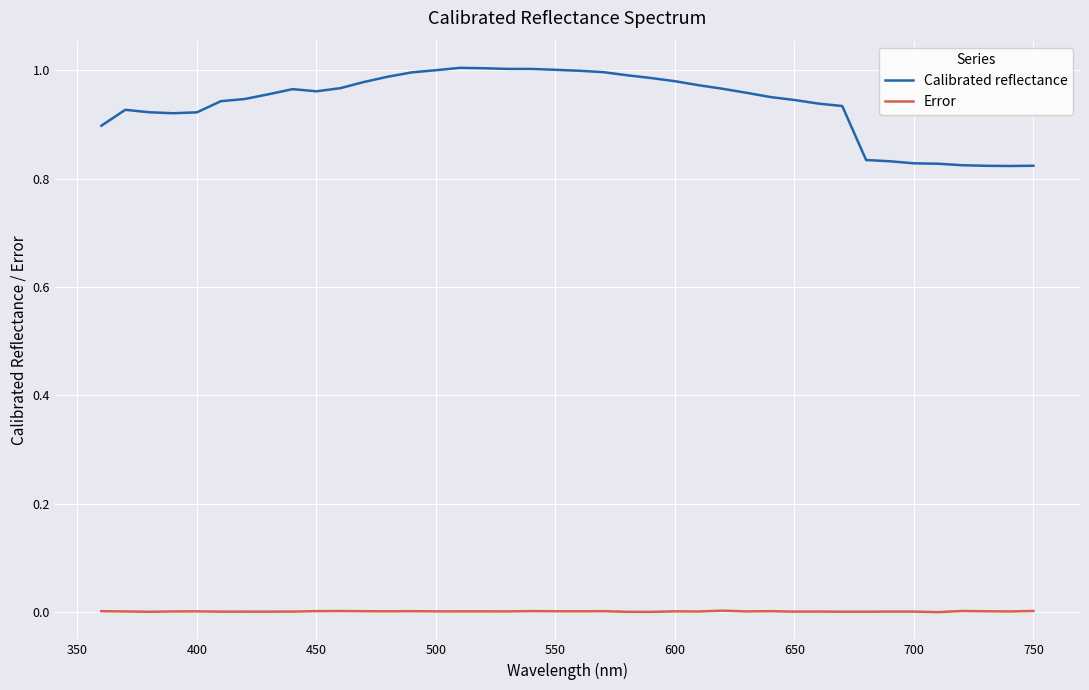

Which series has the largest range (max minus min)?

Calibrated reflectance